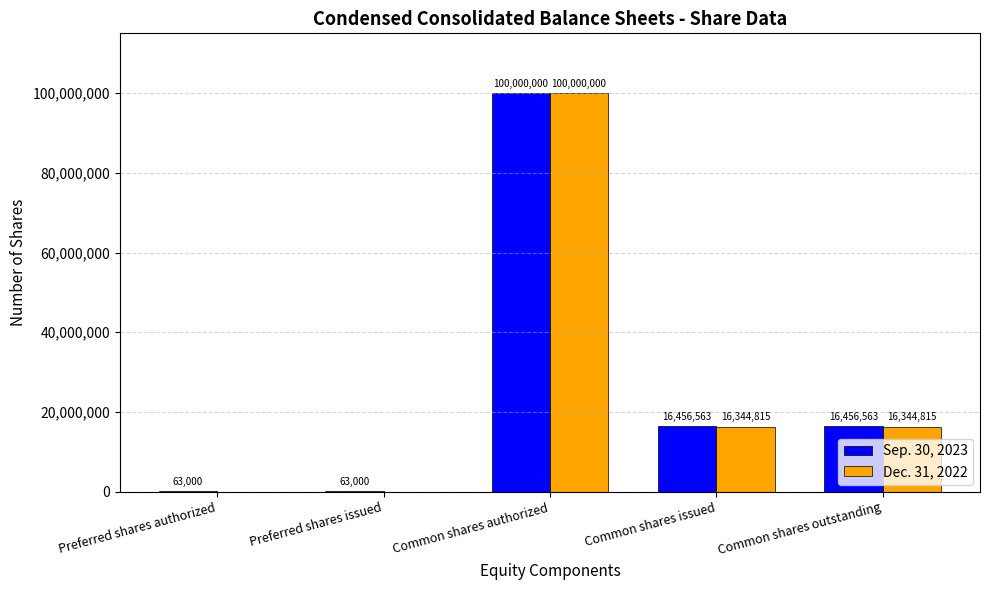

Which series has the largest total across all categories?

Sep. 30, 2023